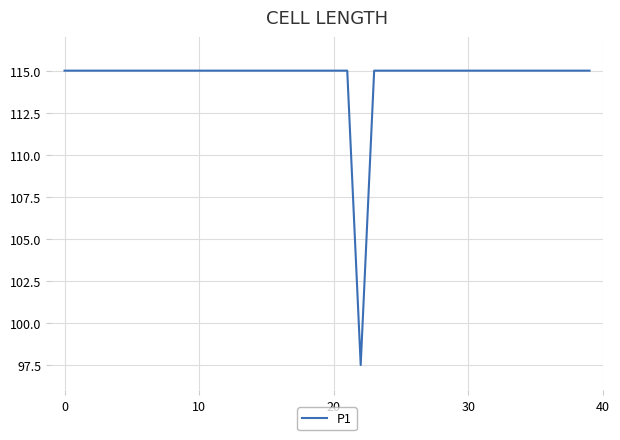

What is the minimum value shown in the chart?

97.5